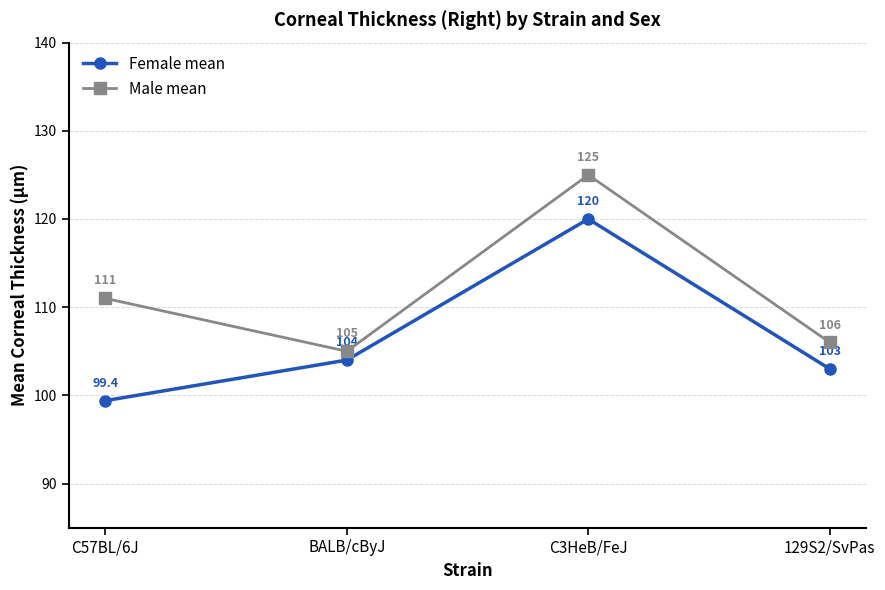

At which label does Male mean reach its peak?

C3HeB/FeJ